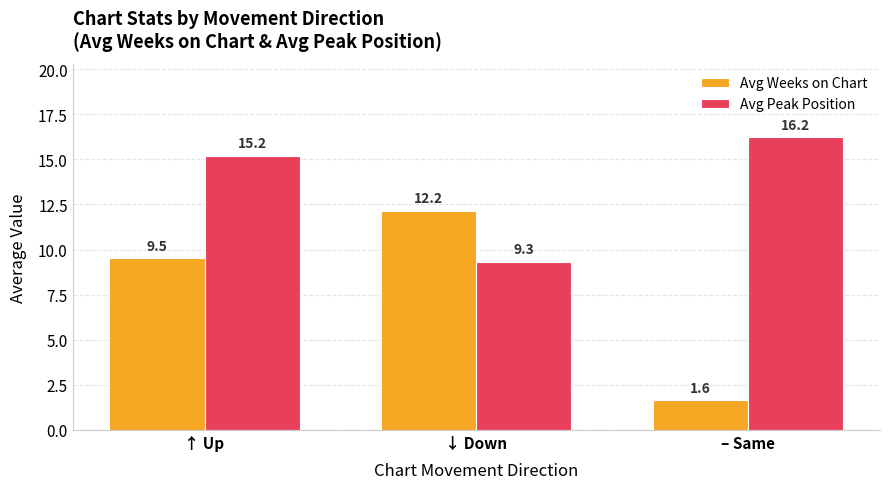

True or false: Avg Weeks on Chart has a value of 1.6 at – Same.

True